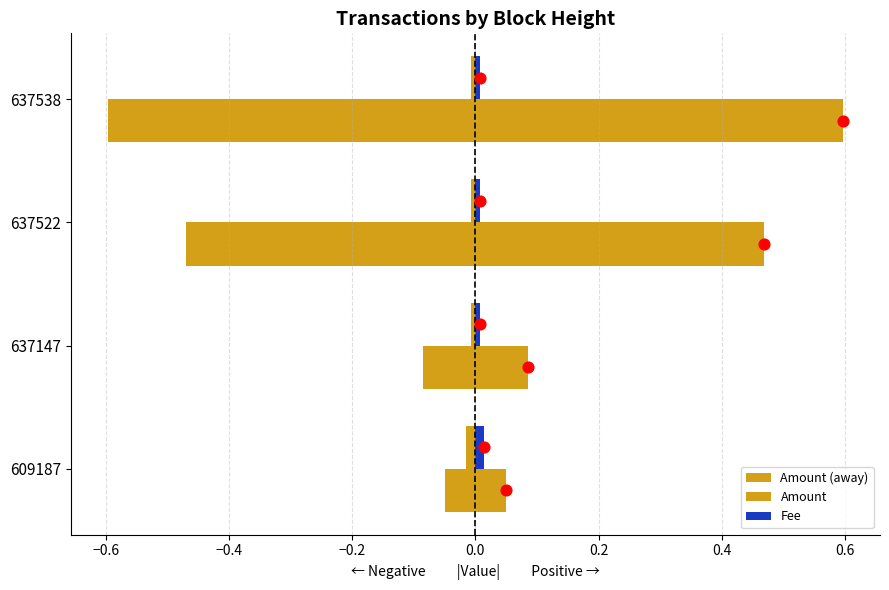

Which series has the largest total across all categories?

Amount